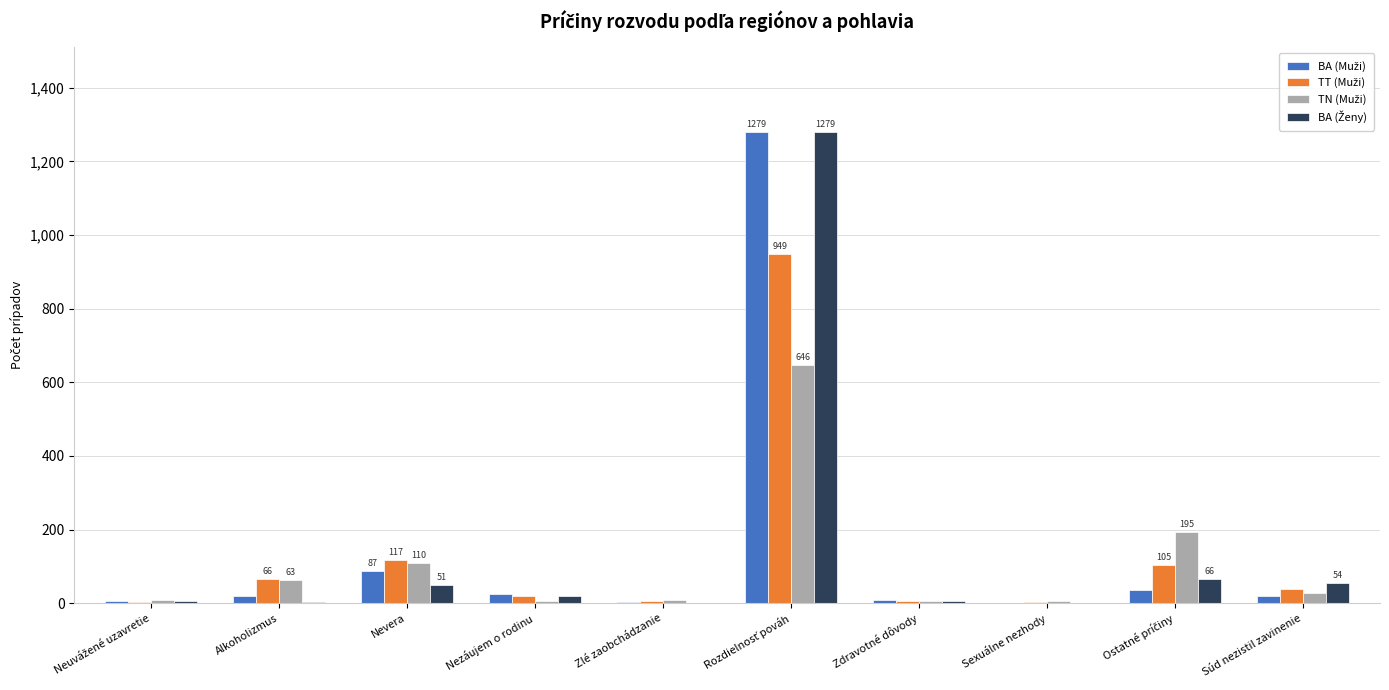

At which category is the sum across all series the highest?

Rozdielnosť pováh